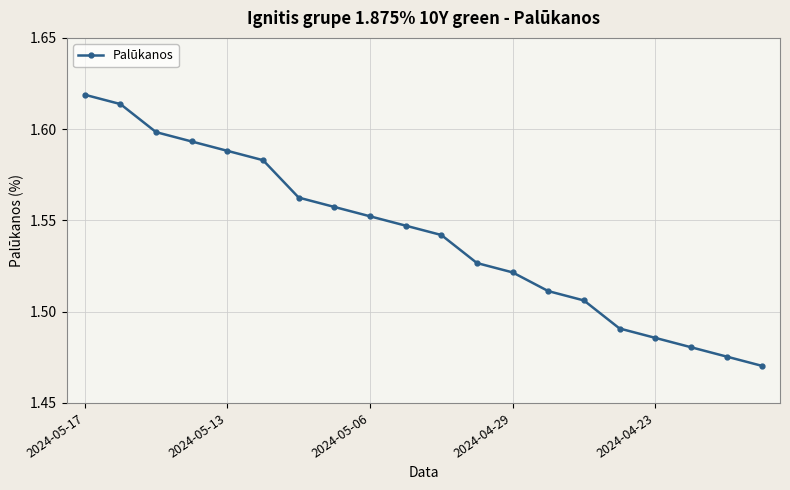

Count the values in the range 1 to 2.

20